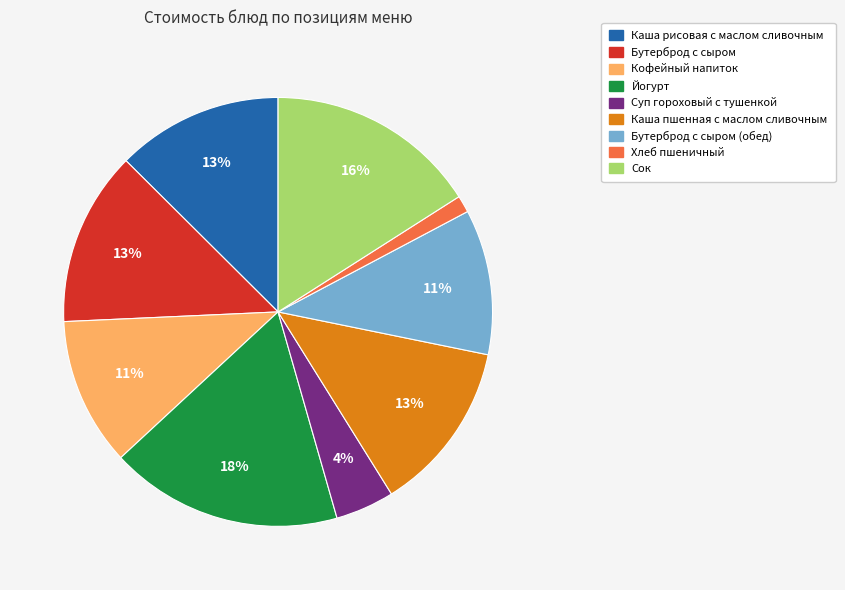

To the nearest percent, what is the average slice percentage?

11%